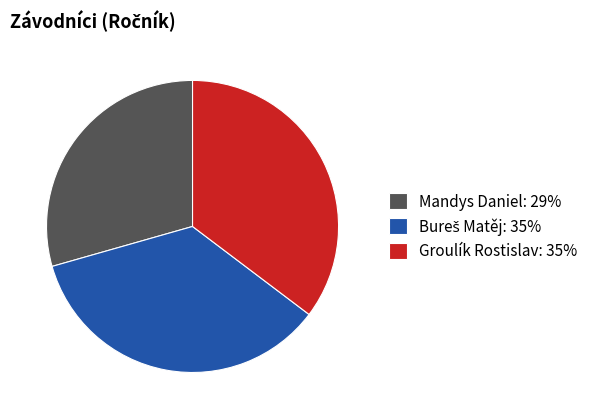

Do Groulík Rostislav and Mandys Daniel together represent more than half of the pie?

Yes